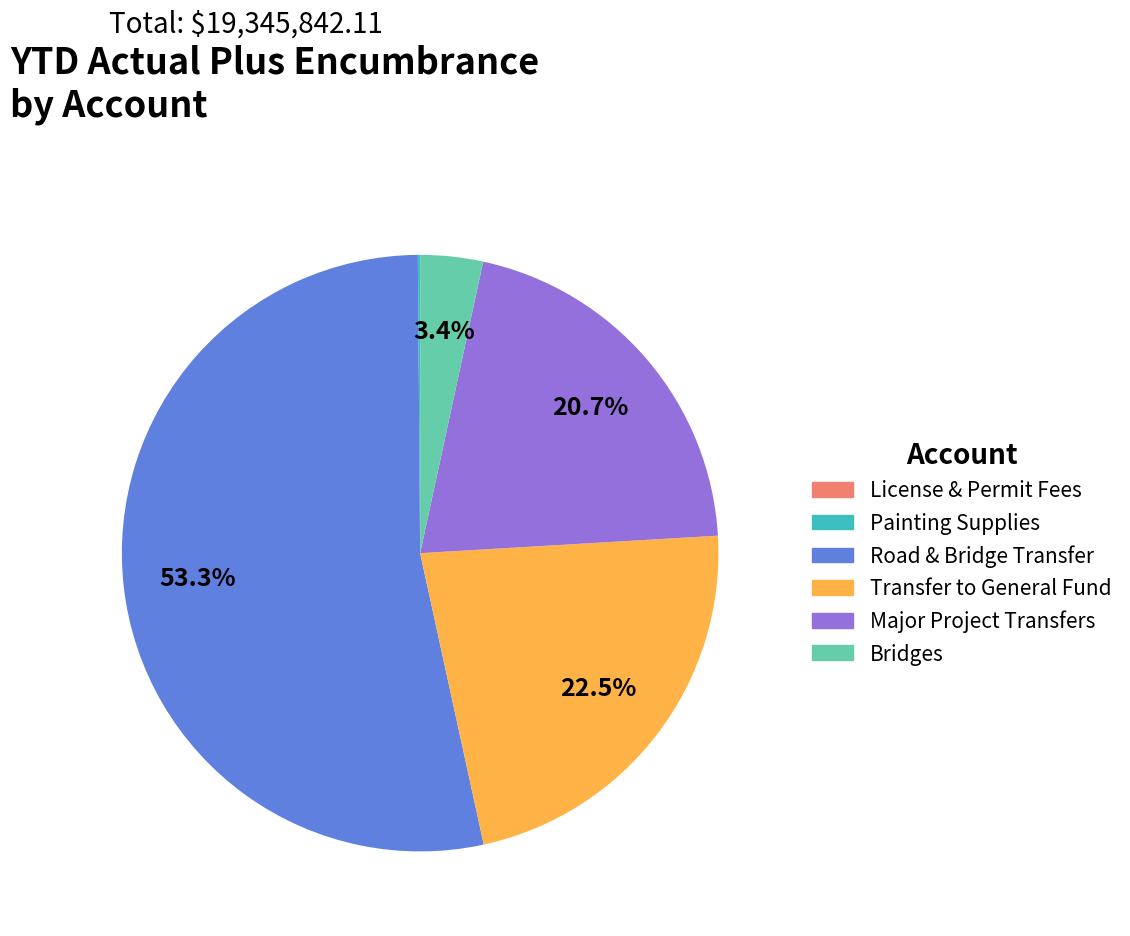

Is there a majority slice in this chart?

Yes